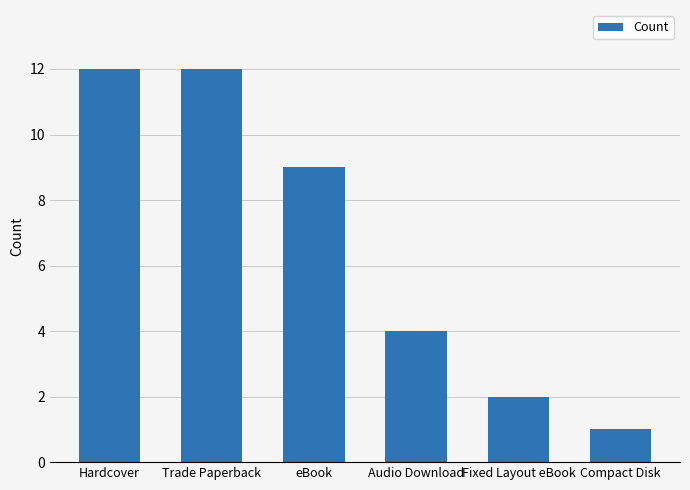

Where does the data first go above 9?

Hardcover